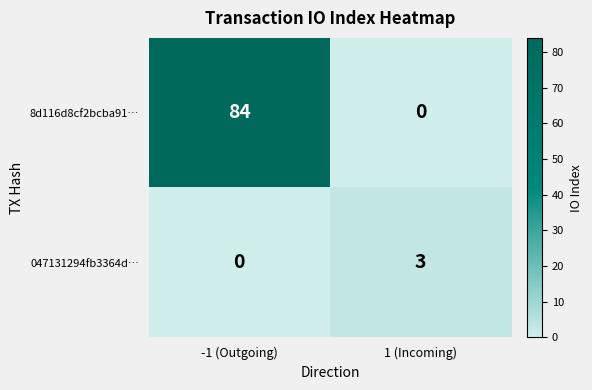

Which series changed the most between -1 (Outgoing) and 1 (Incoming)?

8d116d8cf2bcba91…